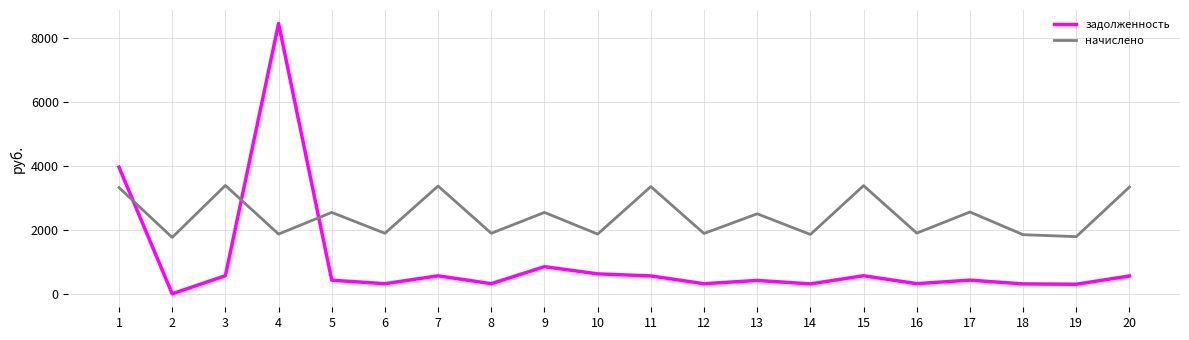

What is the approximate value of начислено at 18?

1846.8